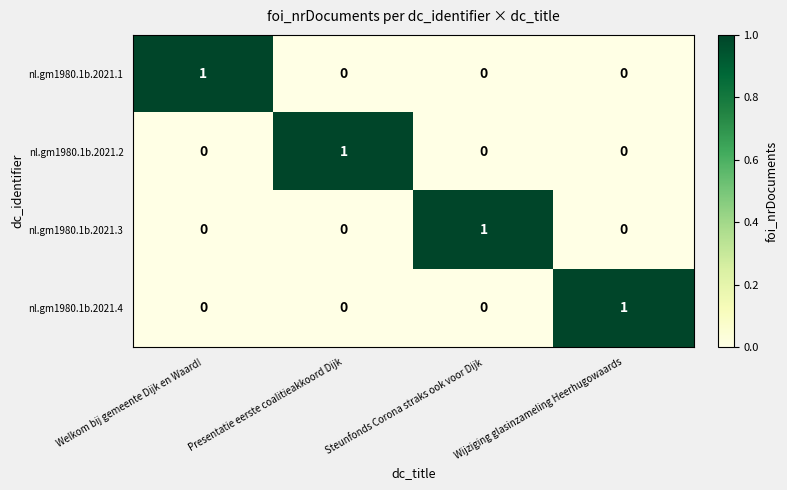

Is the value of nl.gm1980.1b.2021.2 at Presentatie eerste coalitieakkoord Dijk greater than the value of nl.gm1980.1b.2021.4 at Steunfonds Corona straks ook voor Dijk?

Yes